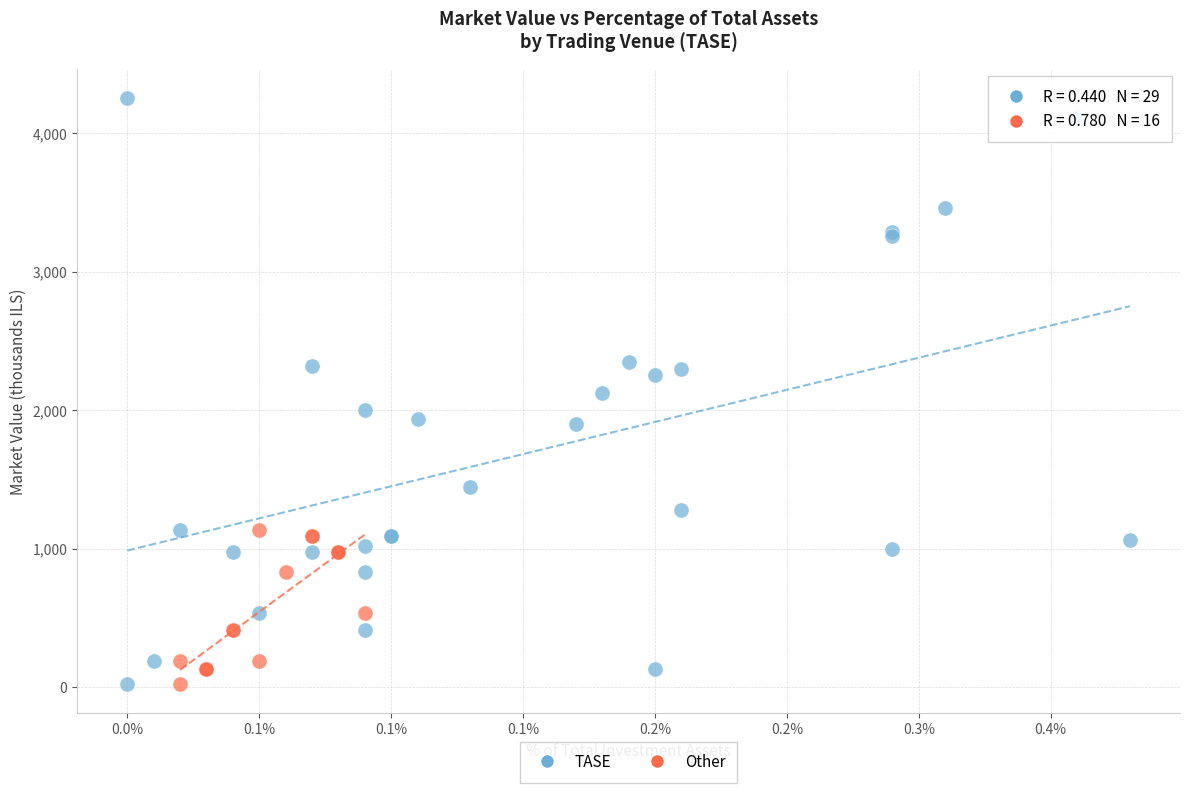

Which series contains the highest Y value?

TASE